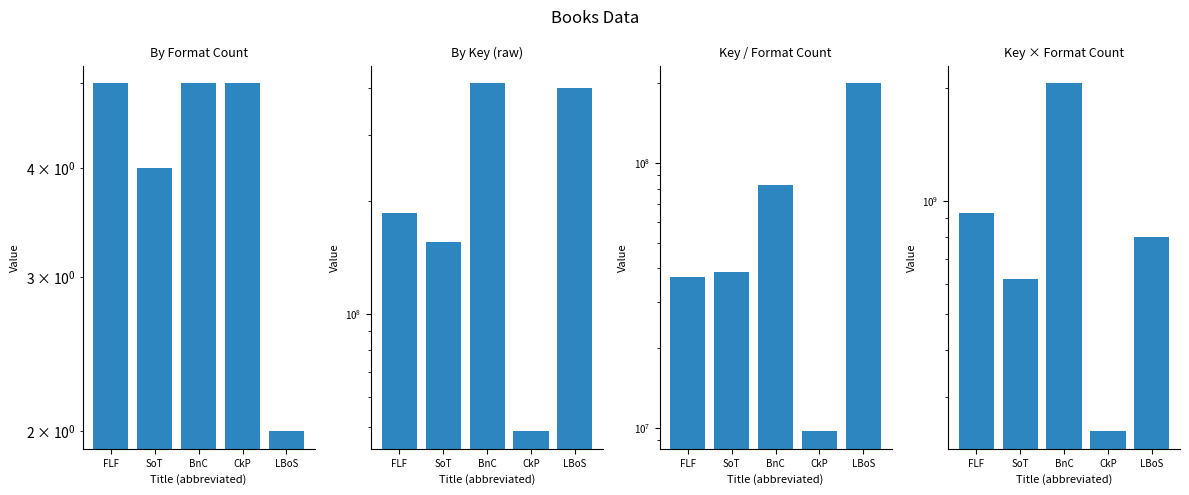

What is the total value across all series at FLF?

1147142846.8